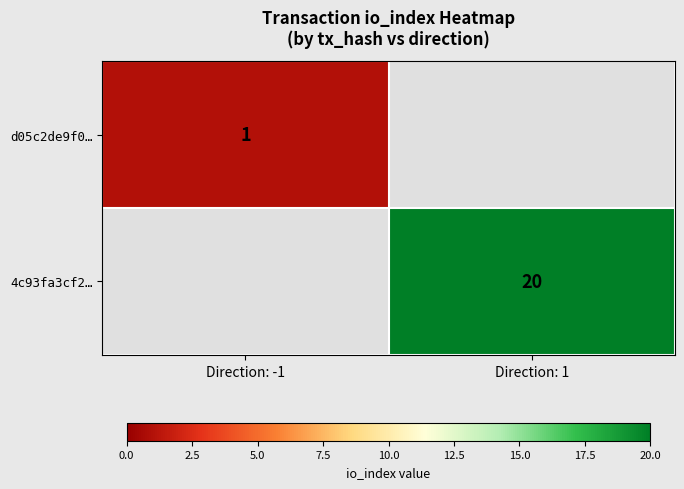

At how many categories does at least one series exceed 4?

1